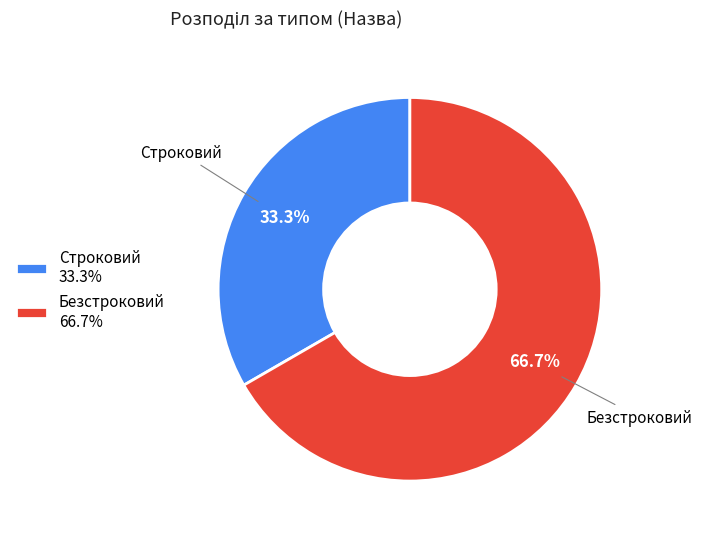

Count the number of slices in the pie.

2